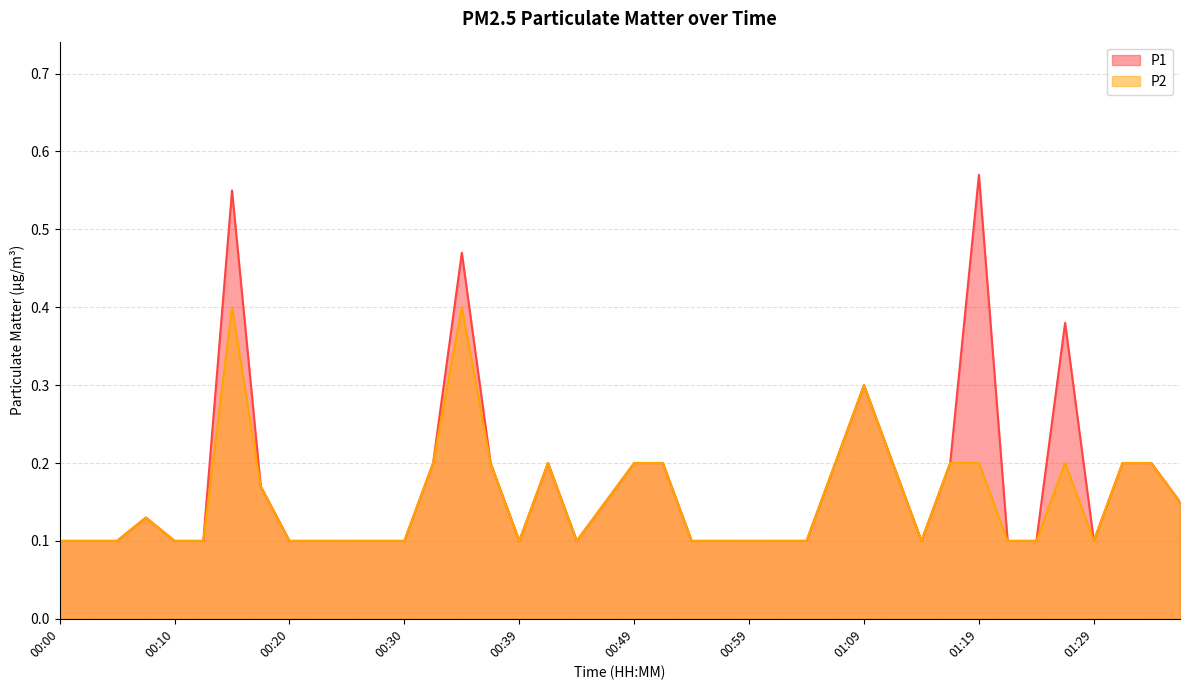

What position from the left is 00:42?

18